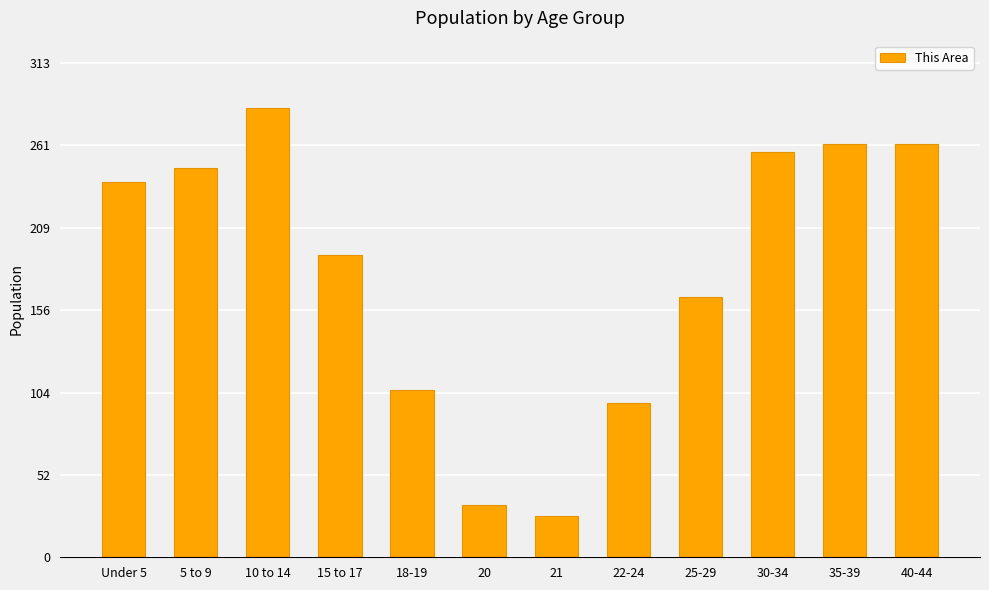

Reading right to left, what are all the values shown in this chart?

40-44=262	35-39=262	30-34=257	25-29=165	22-24=98	21=26	20=33	18-19=106	15 to 17=192	10 to 14=285	5 to 9=247	Under 5=238